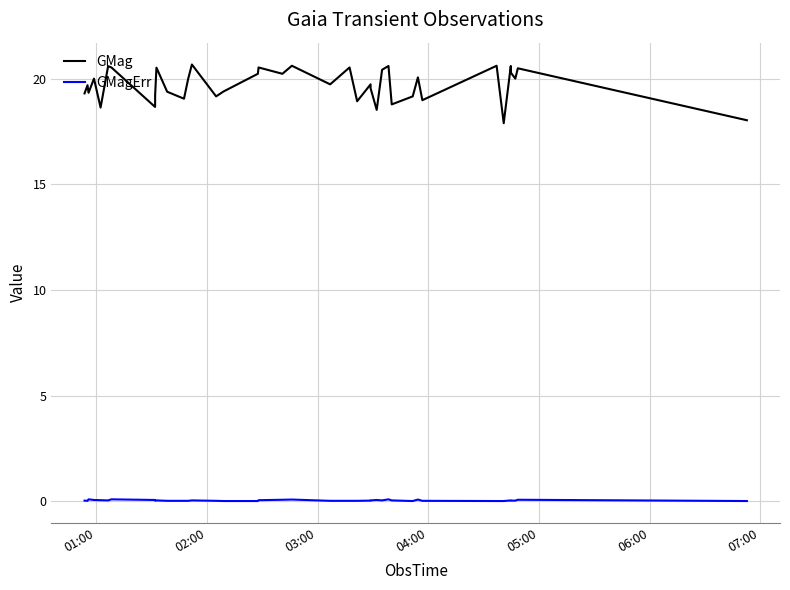

How many lines are shown in the chart?

2